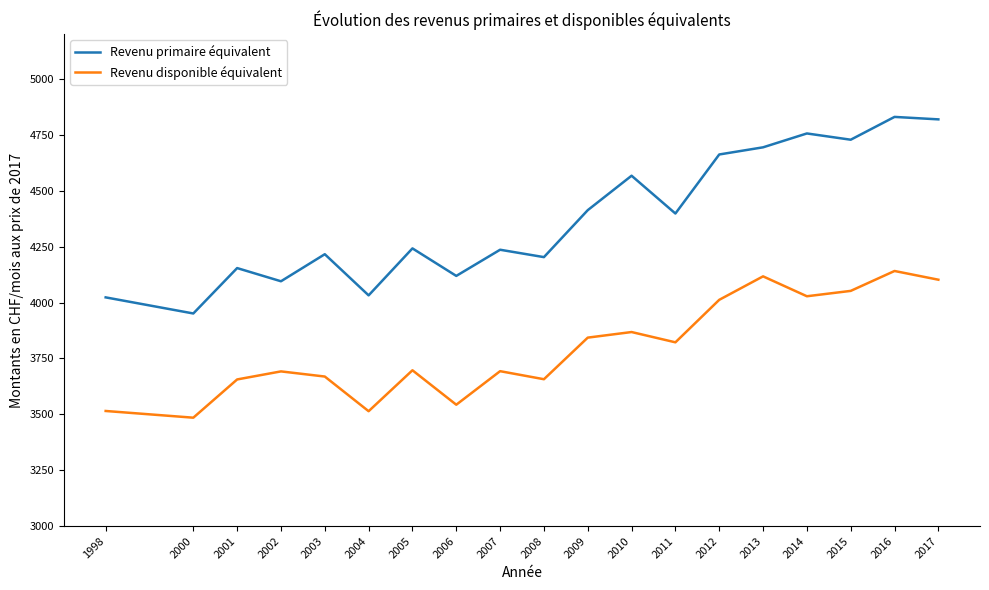

At which category is the sum across all series the highest?

2016